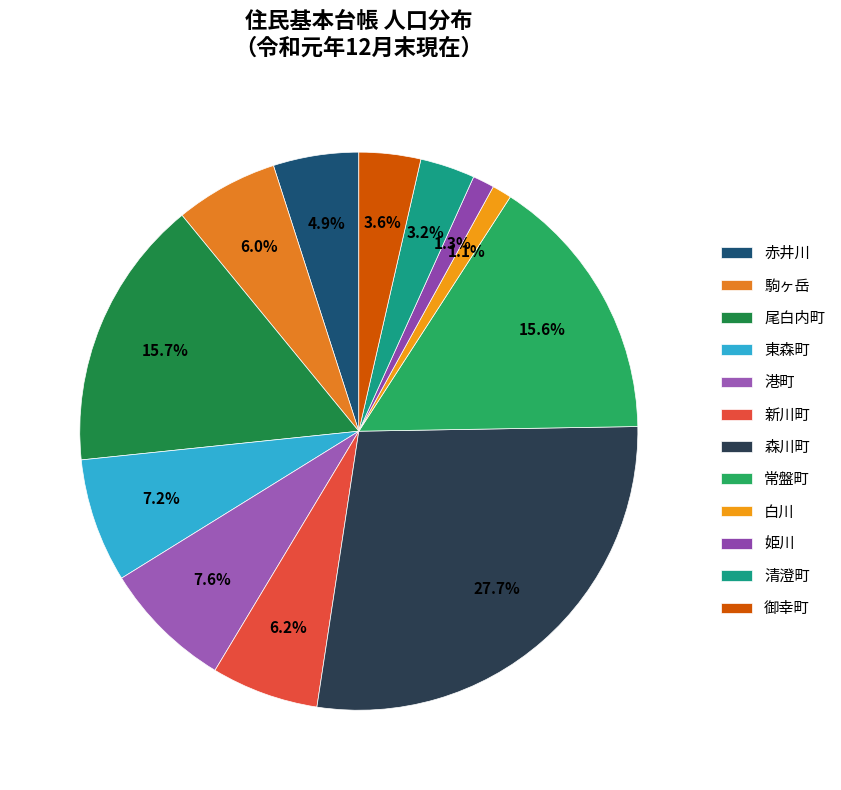

What is the change in value from 駒ヶ岳 to 御幸町?

-176